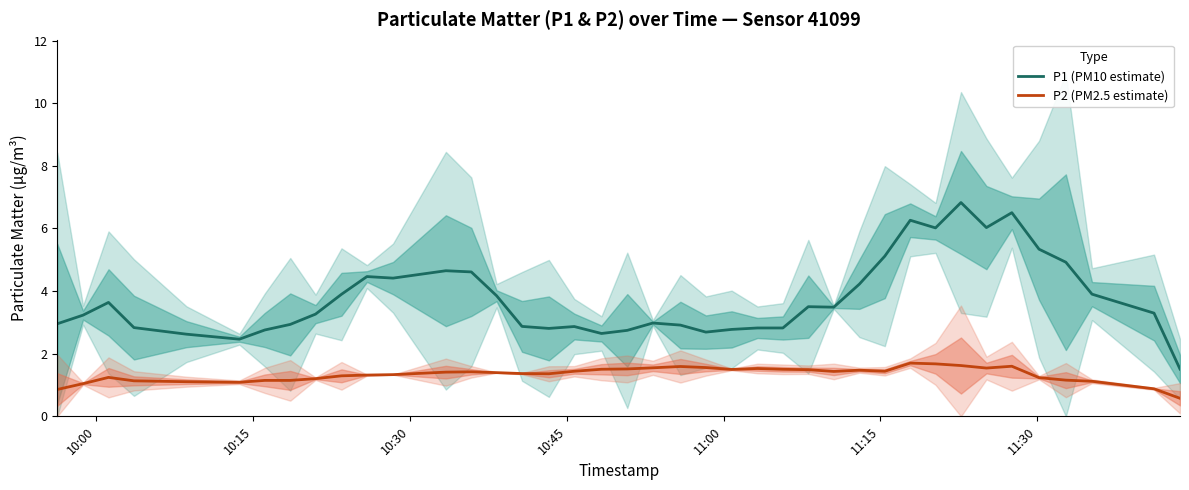

What is the highest value of the P2 (PM2.5 estimate) series?

1.7